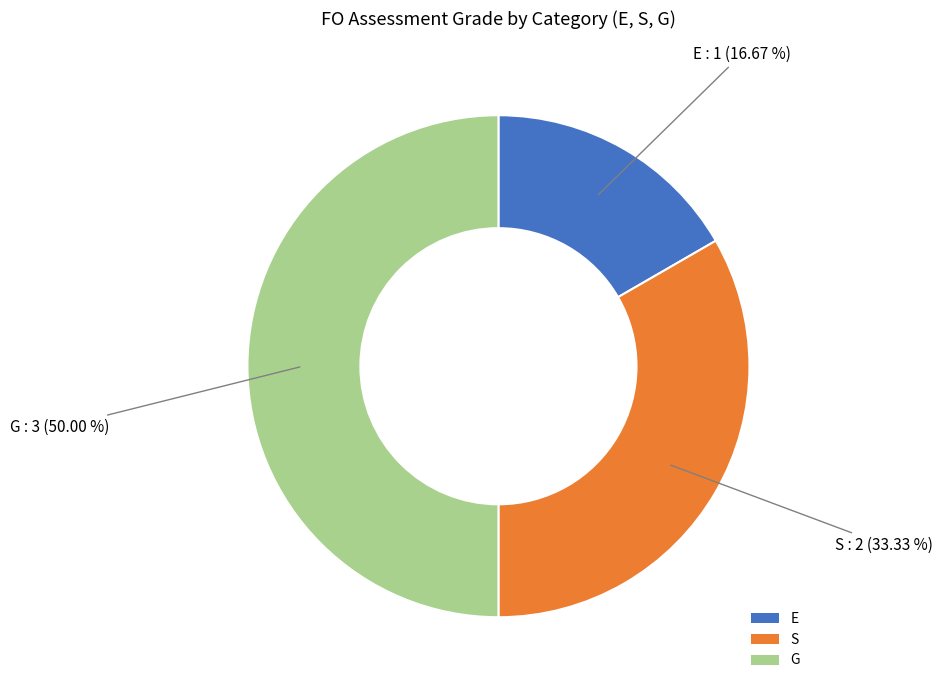

To the nearest percent, what portion does E represent?

17%